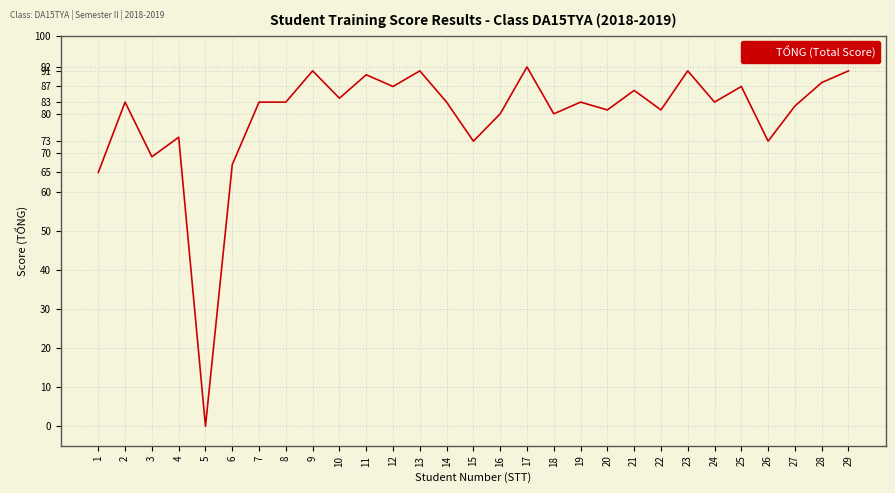

Is it true that the value at 21 is 86?

True